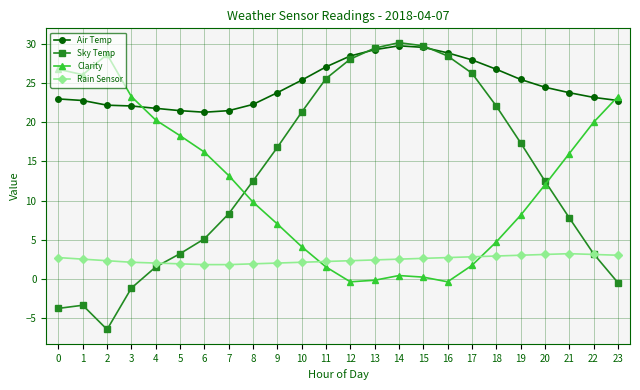

What is the total value across all series at 18?

56.5